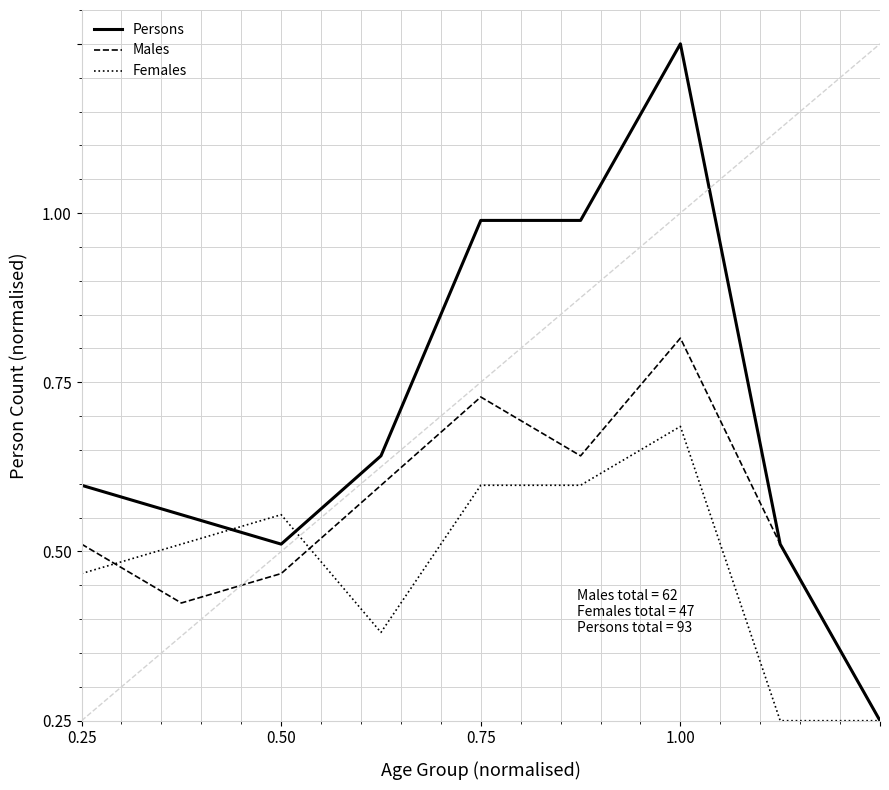

True or false: Males and Persons cross at least once.

False